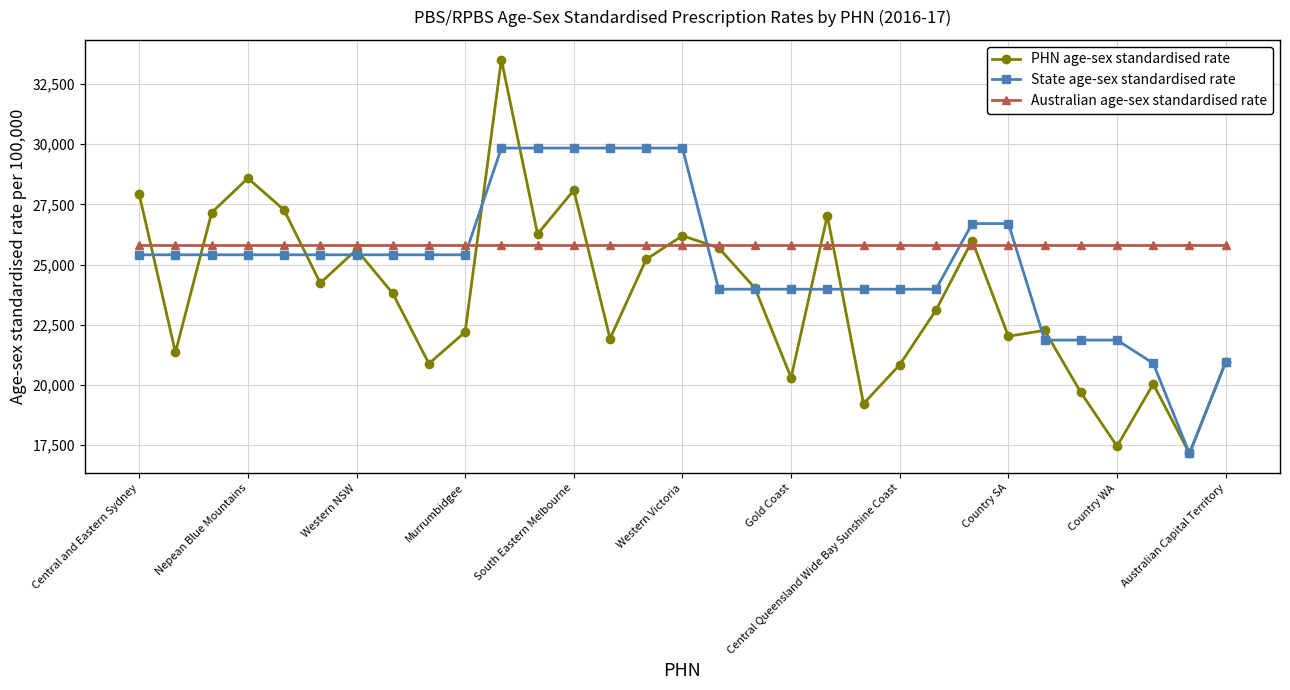

What is the value of the PHN age-sex standardised rate point at the 1st from the left?

27916